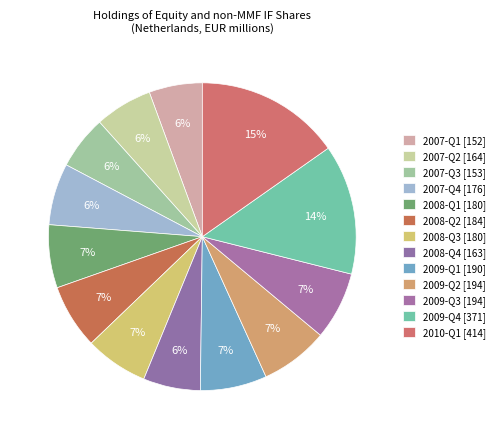

Rank the categories by value from lowest to highest.

2007-Q1, 2007-Q3, 2008-Q4, 2007-Q2, 2007-Q4, 2008-Q1, 2008-Q3, 2008-Q2, 2009-Q1, 2009-Q2, 2009-Q3, 2009-Q4, 2010-Q1